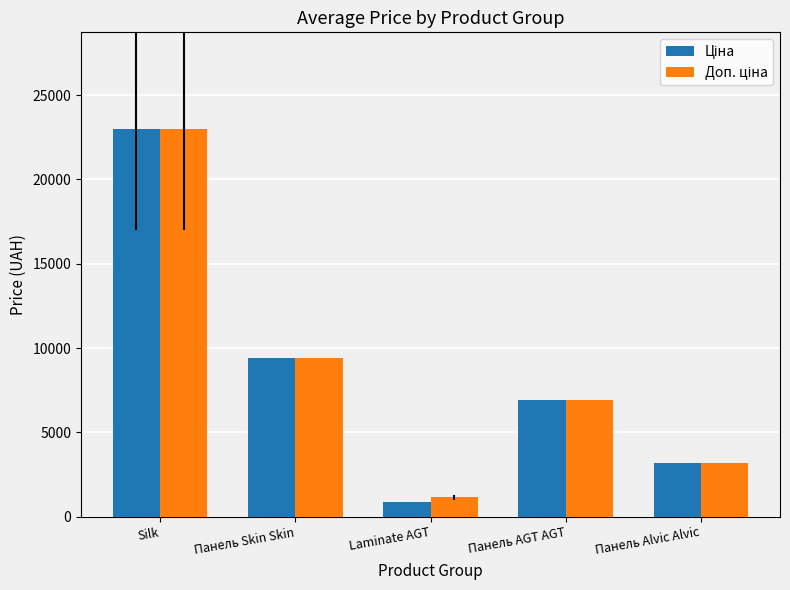

What is the total value across all series at Панель Alvic Alvic?

6315.9